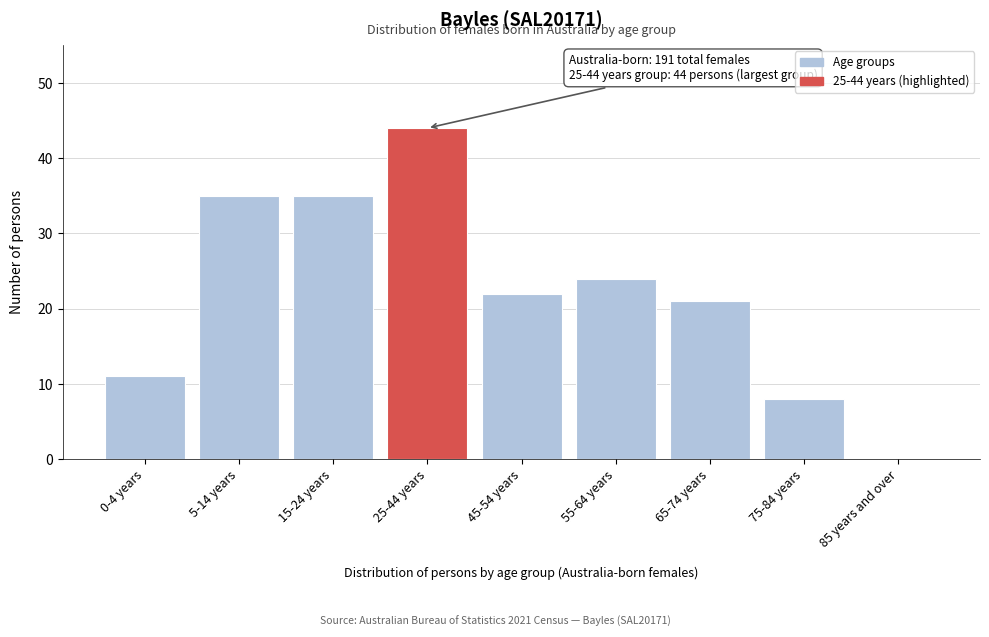

Reading left to right, transcribe all the data shown in this chart.

0-4 years=11	5-14 years=35	15-24 years=35	25-44 years=44	45-54 years=22	55-64 years=24	65-74 years=21	75-84 years=8	85 years and over=0